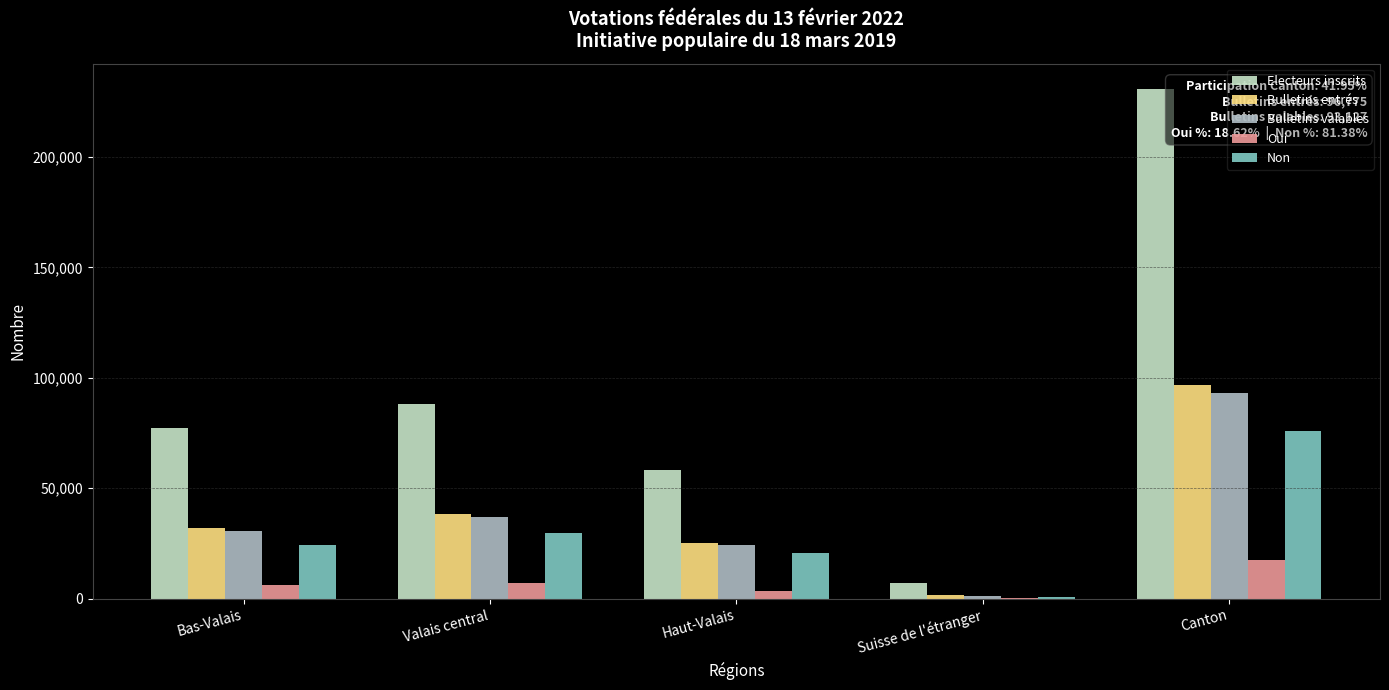

What is the sum of all Bulletins valables values?

186254